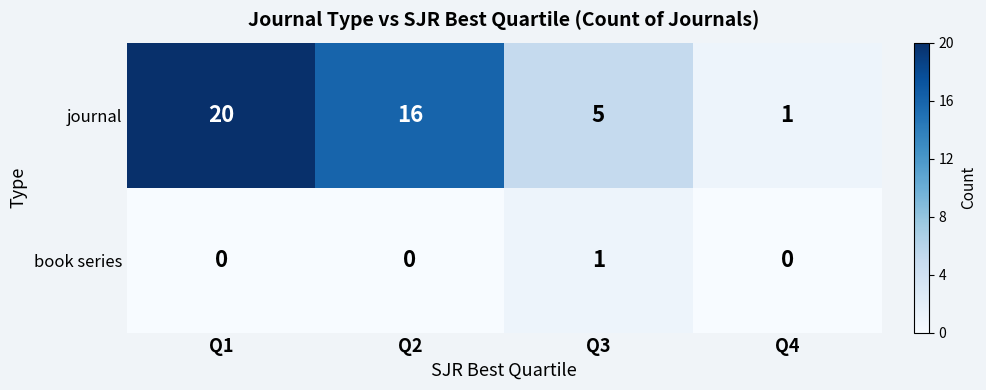

Reading left to right, extract all data points from this chart.

journal: 20	16	5	1
book series: 0	0	1	0